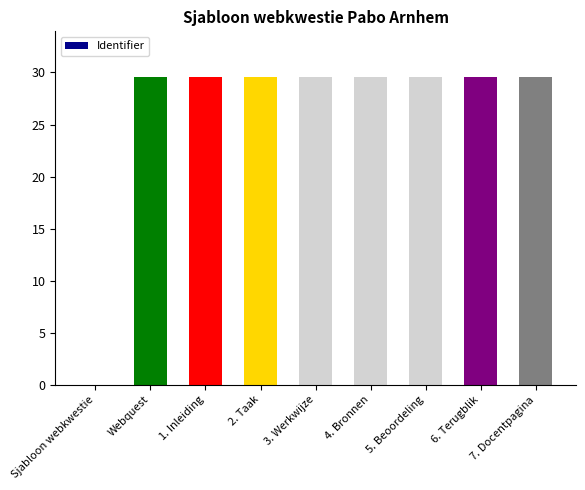

Which has a higher value, 6. Terugblik or Sjabloon webkwestie?

6. Terugblik